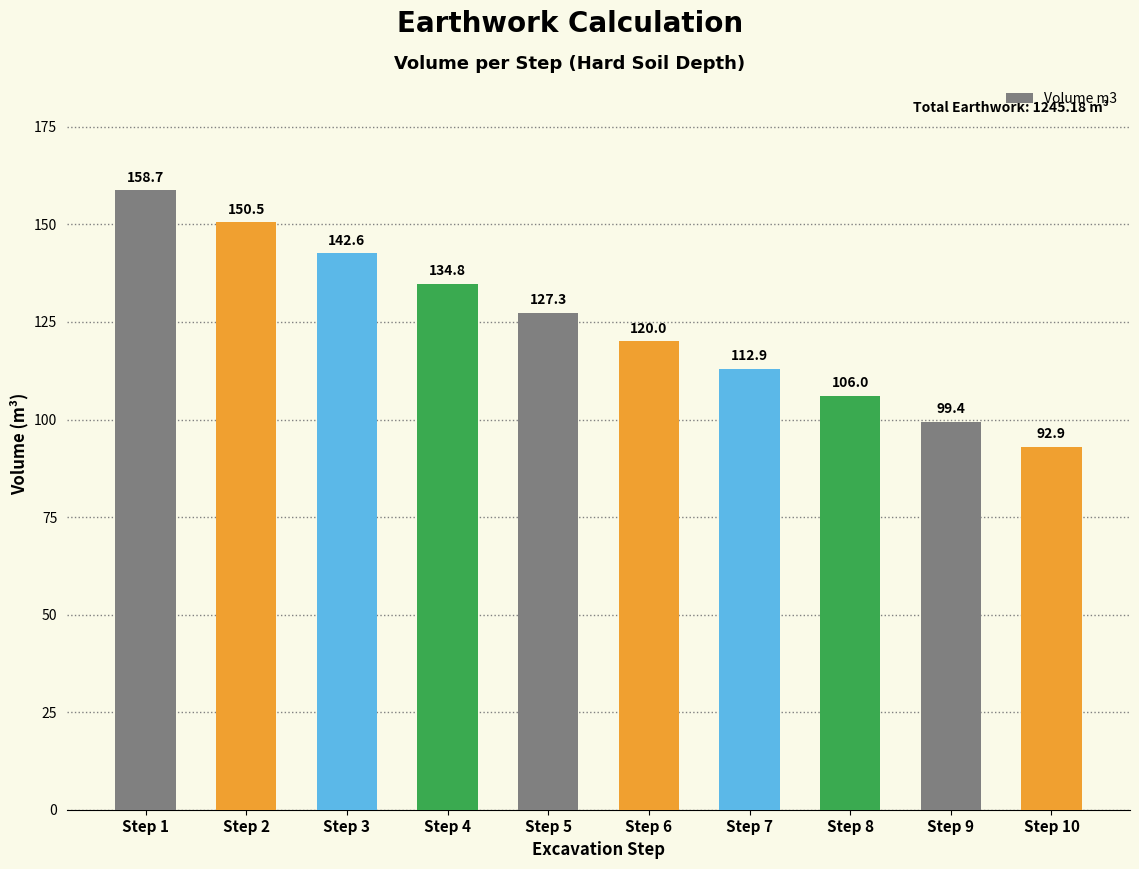

Reading left to right, extract all data points from this chart.

Step 1=158.7	Step 2=150.5	Step 3=142.6	Step 4=134.8	Step 5=127.3	Step 6=120.0	Step 7=112.9	Step 8=106.0	Step 9=99.4	Step 10=92.9